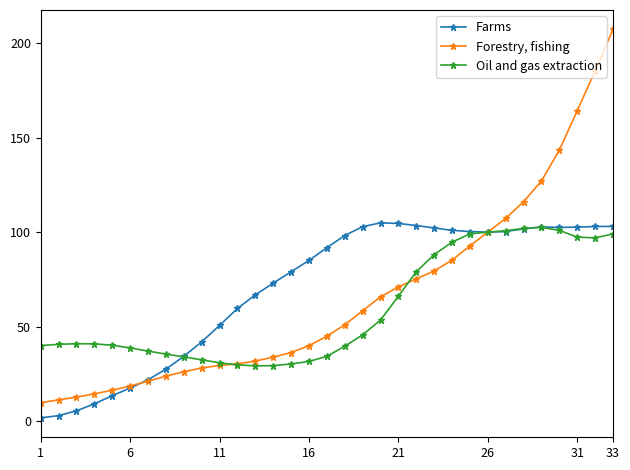

What is the highest value of the Oil and gas extraction series?

102.5